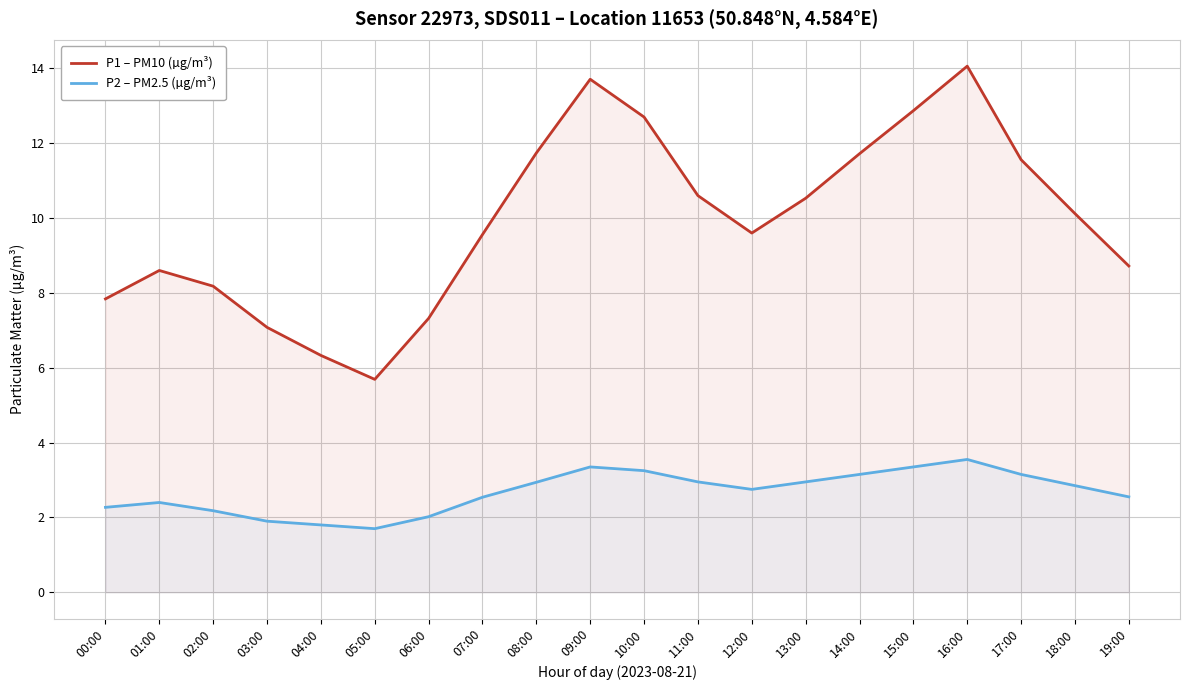

List the series in order of their peak value, lowest first.

P2 – PM2.5 (µg/m³), P1 – PM10 (µg/m³)